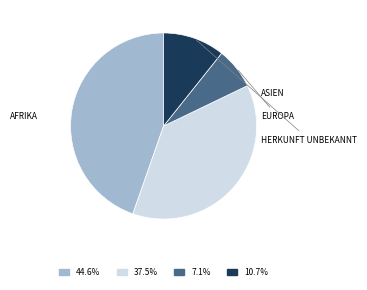

Count the number of slices in the pie.

4